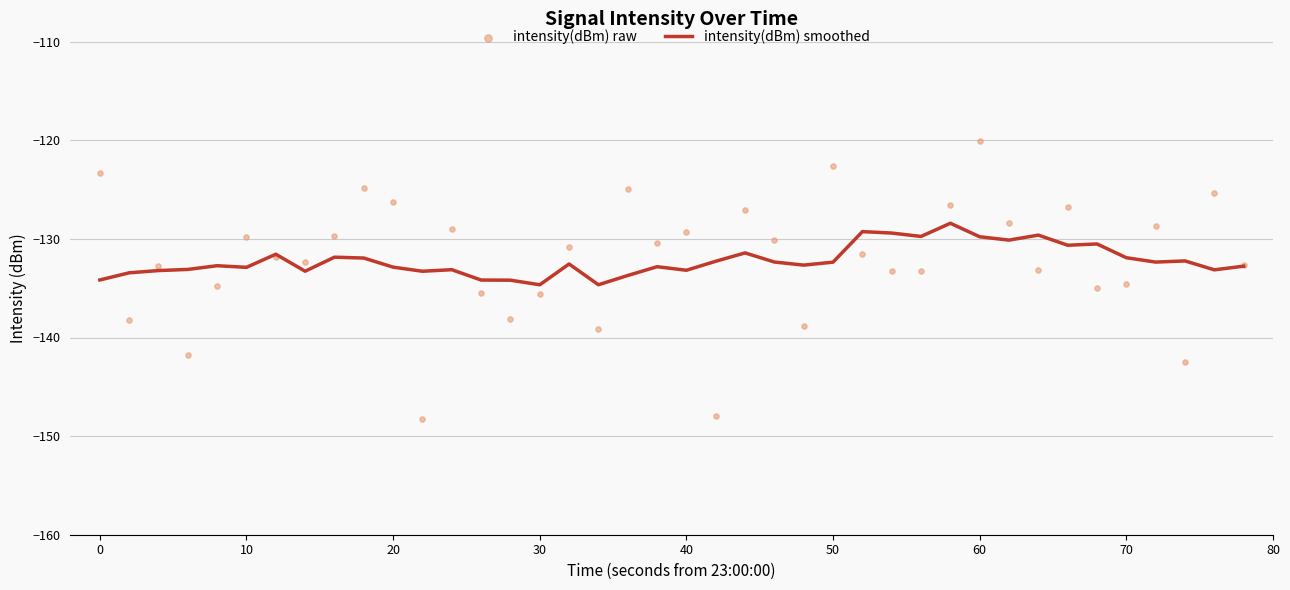

What are all the series names shown in the legend?

intensity(dBm) smoothed, intensity(dBm) raw